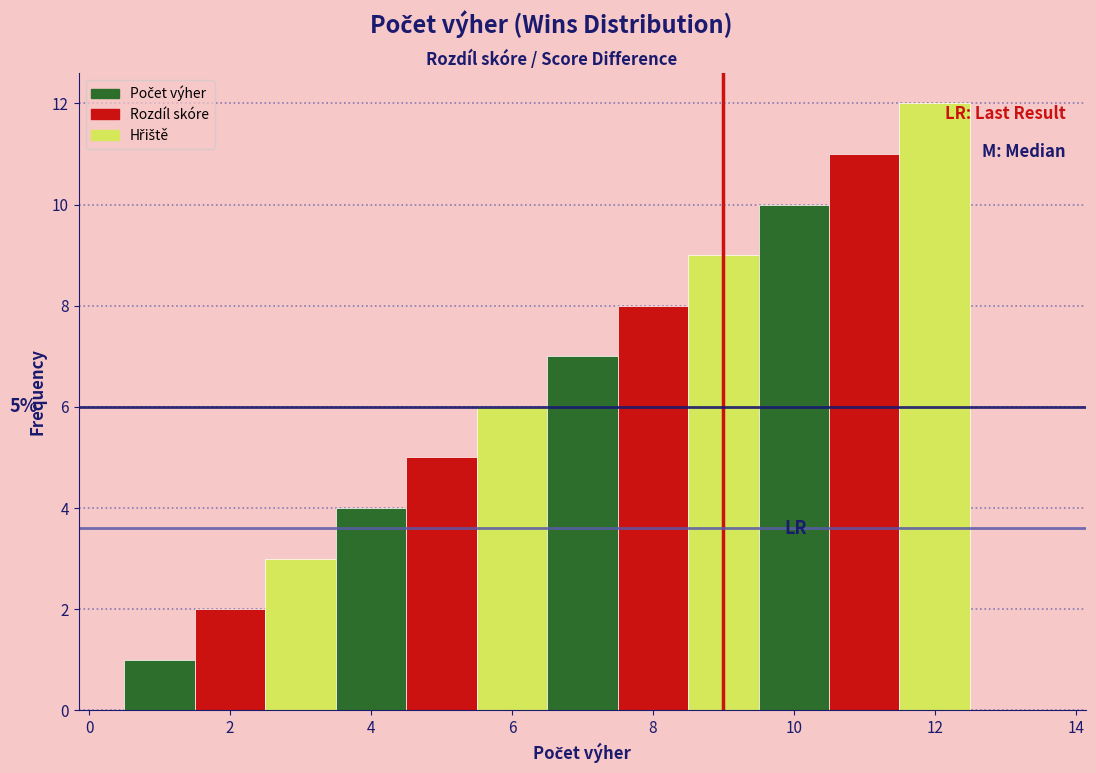

Which range on the x-axis has the tallest bar?

11.5 to 12.5